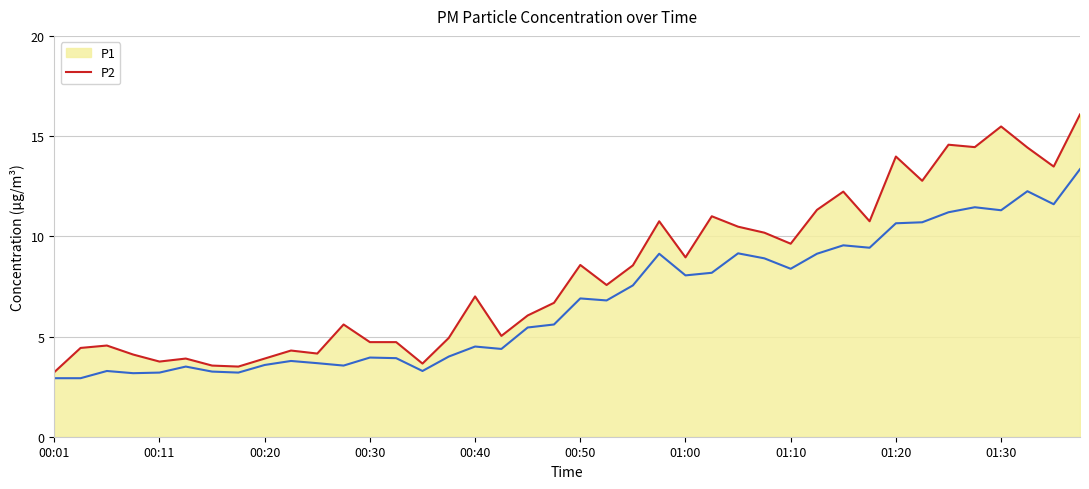

Which series has the largest total across all categories?

P1